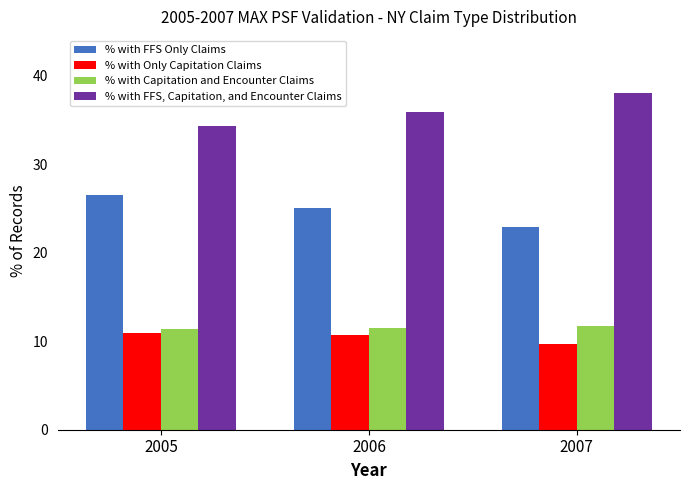

Read the % with FFS Only Claims value at 2005.

26.5